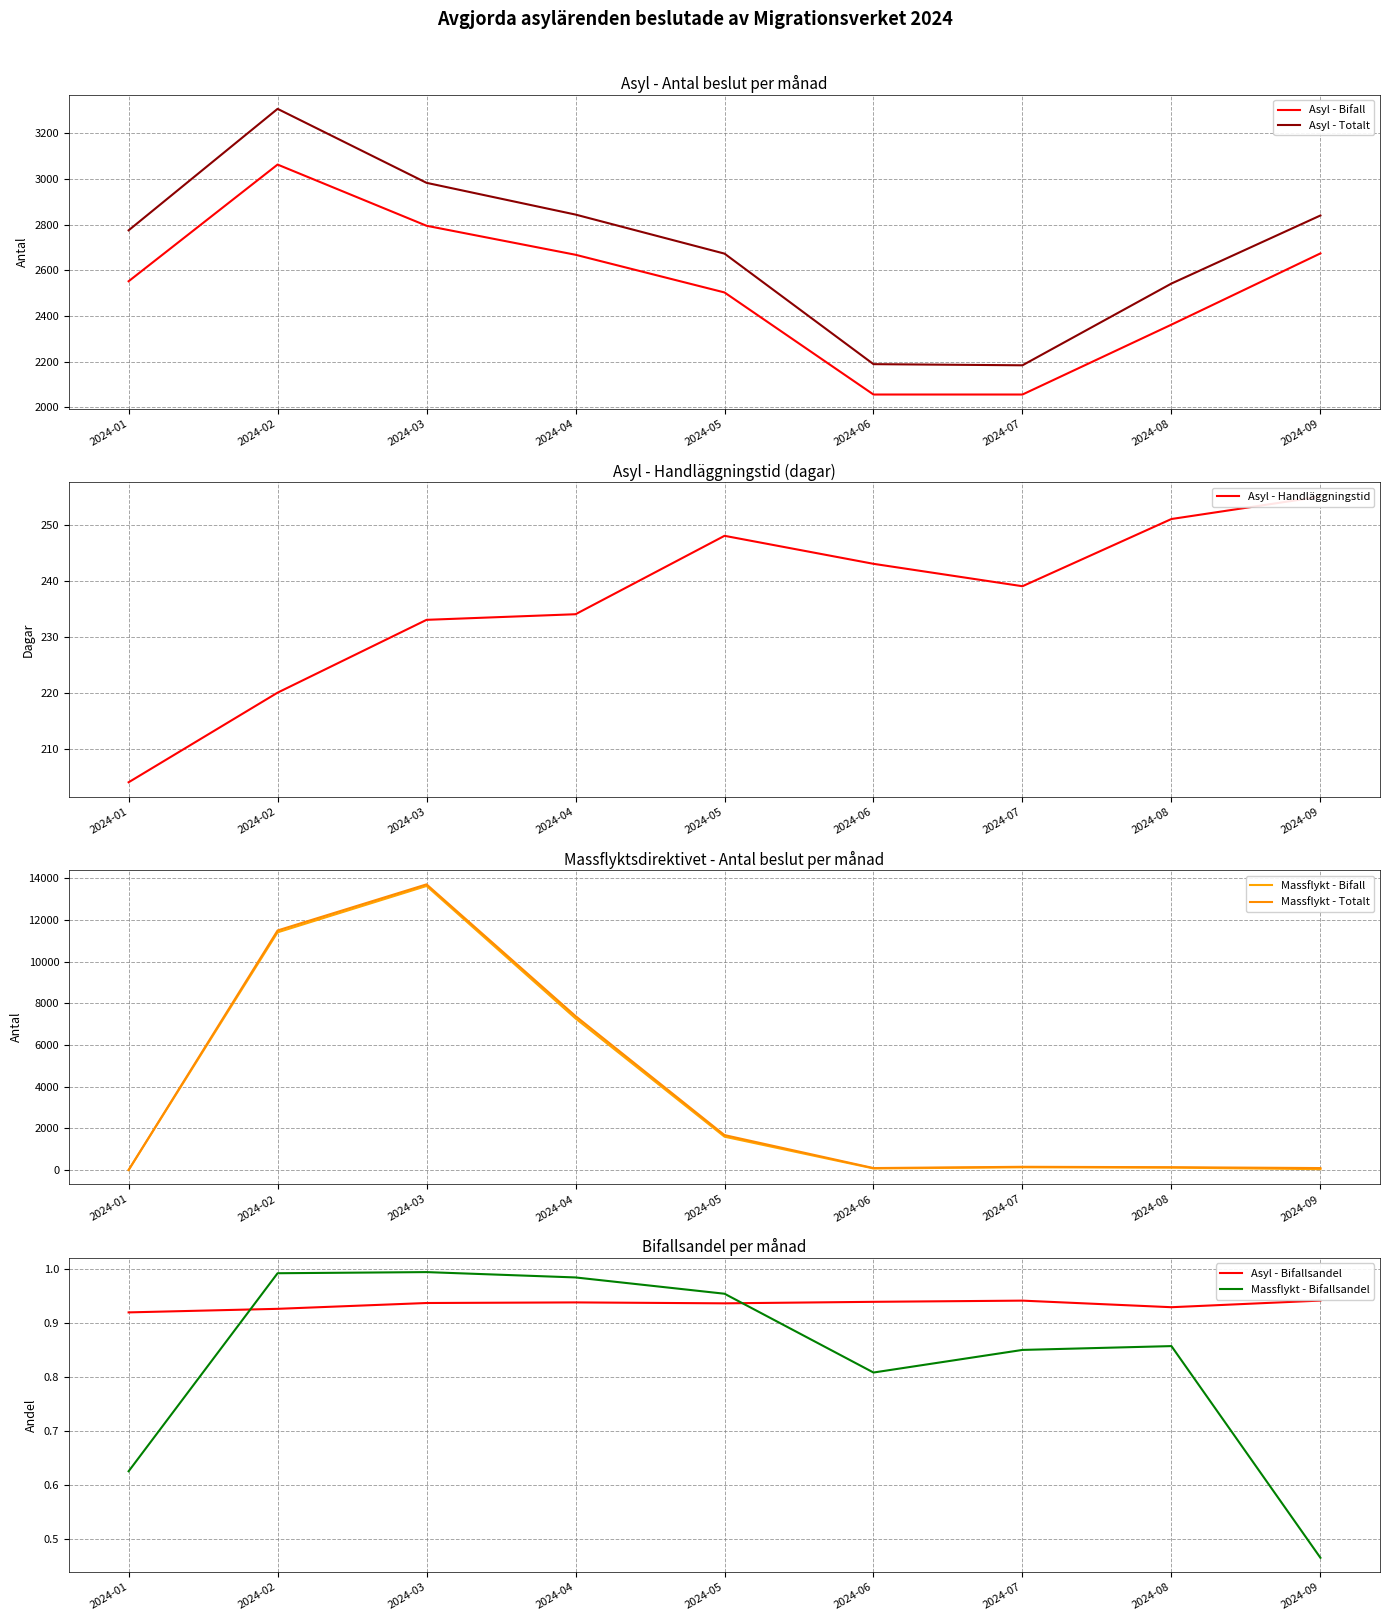

What is the highest value of the Asyl - Bifall series?

3063